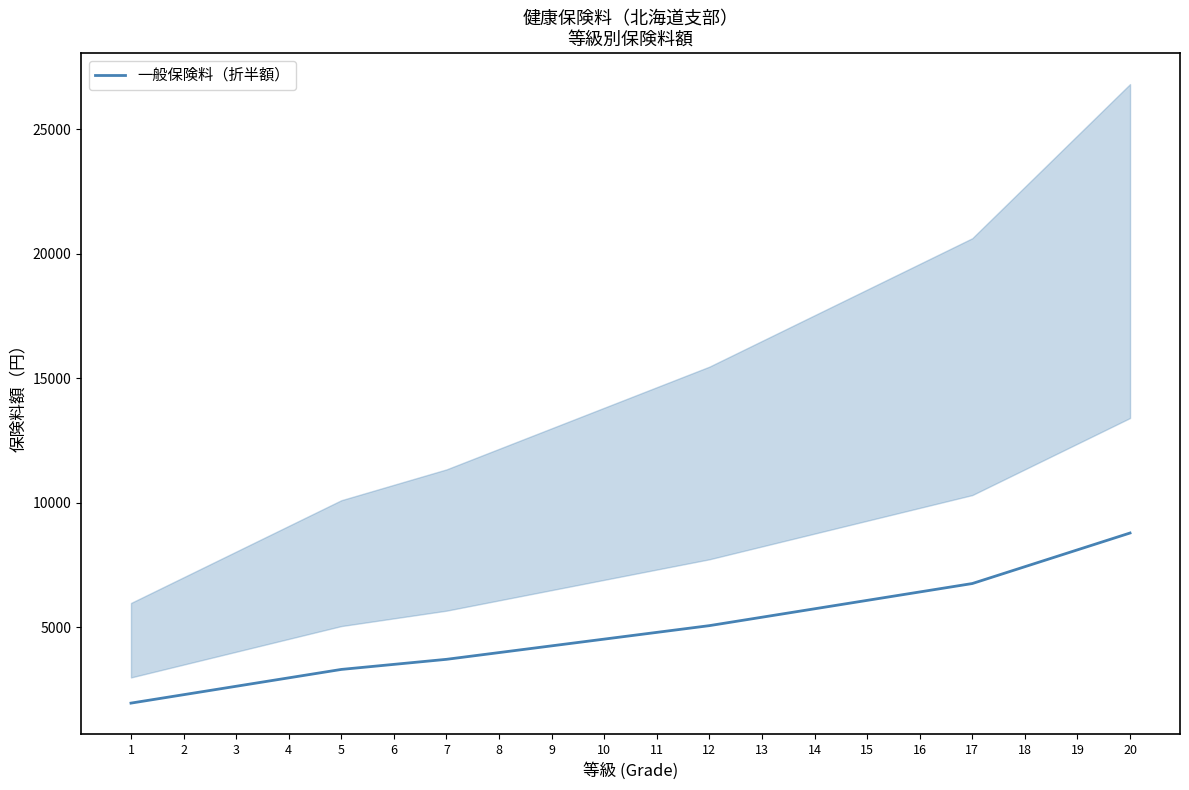

How many lines are shown in the chart?

1